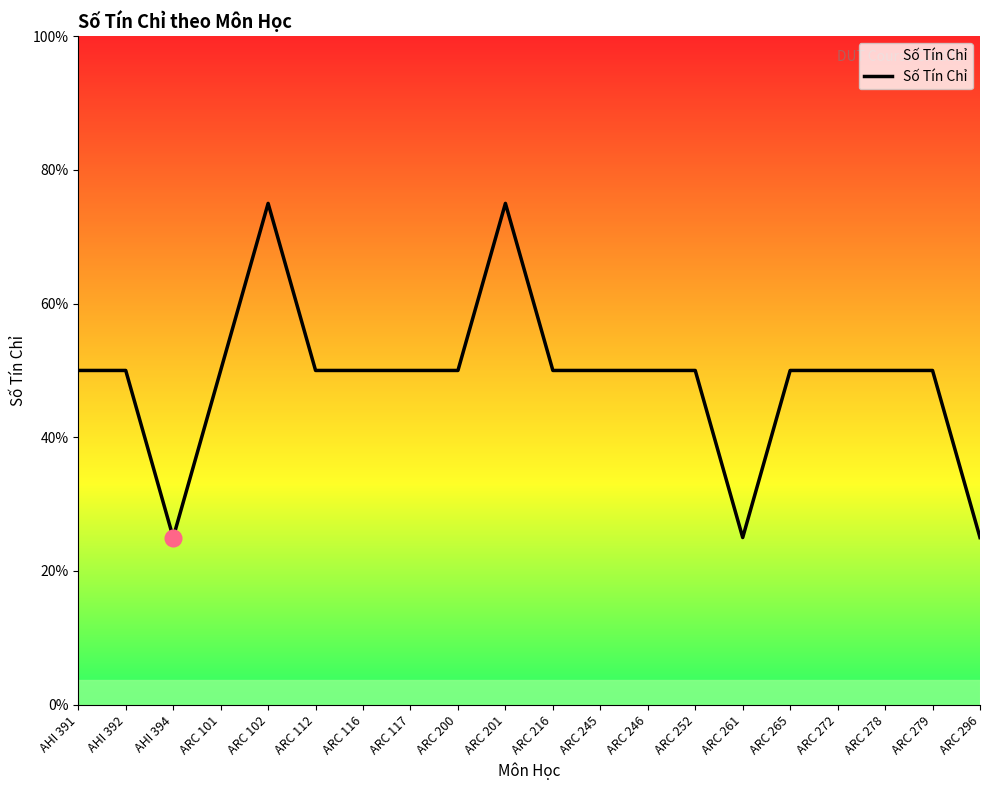

Where is the data nearest to the value 2?

AHI 391